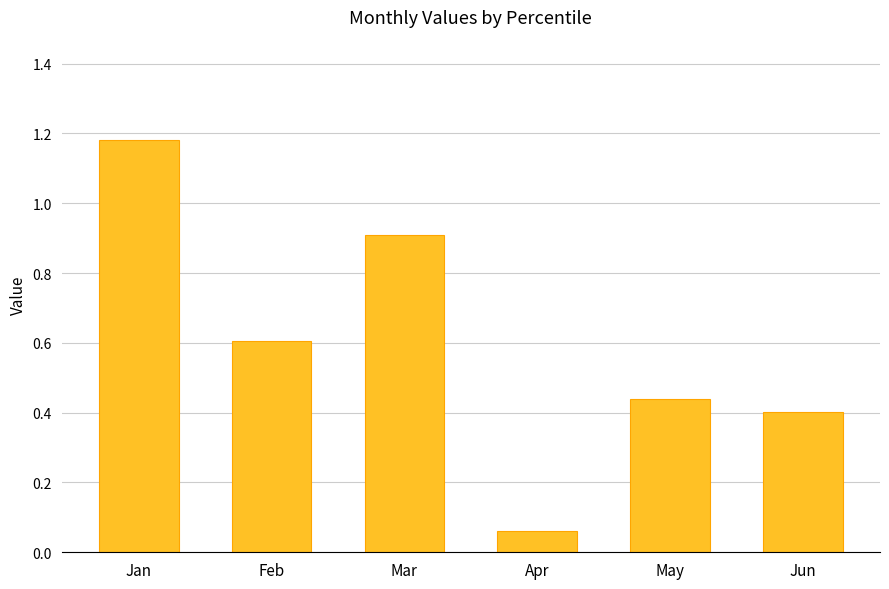

Rank the categories by value from highest to lowest.

Jan, Mar, Feb, May, Jun, Apr